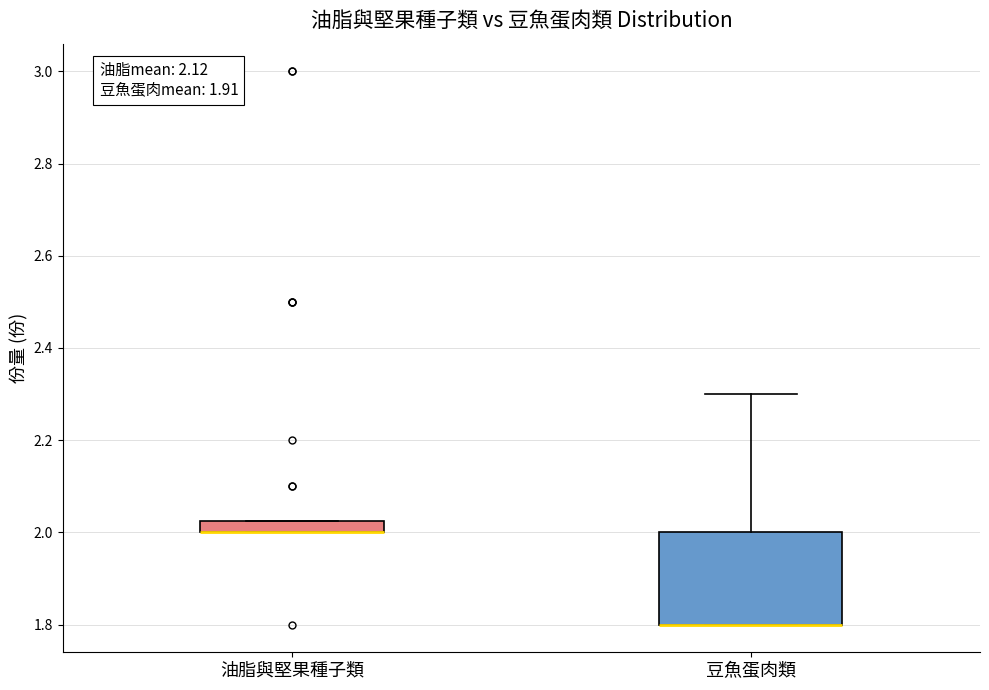

Where is the lower edge of the box for 豆魚蛋肉類 on the y-axis? The values are not printed on the chart, so give them approximately, as read against the axis.

1.80